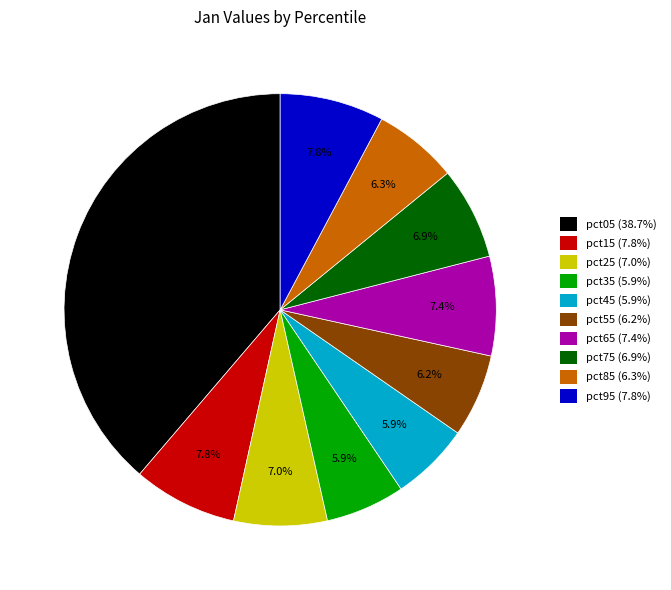

Combined, do pct85 and pct05 account for over 50%?

No